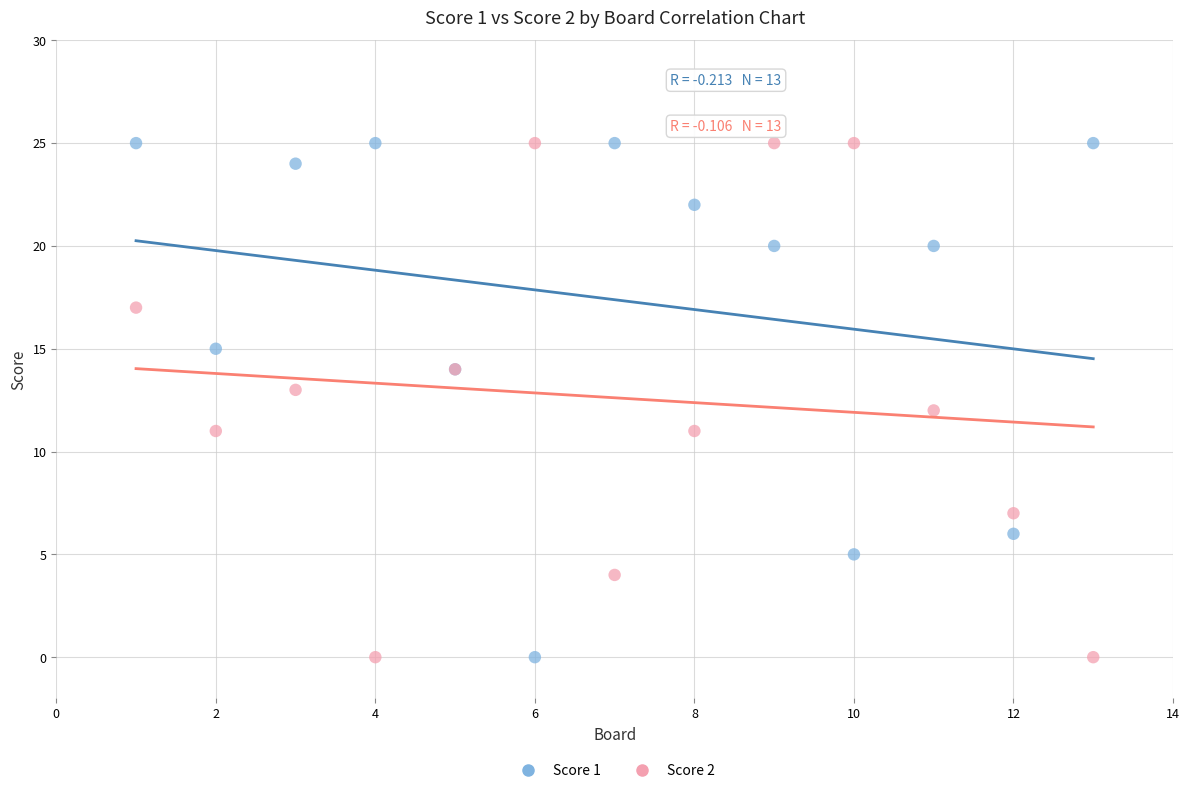

What is the X range (max minus min) for the scatter plot?

12